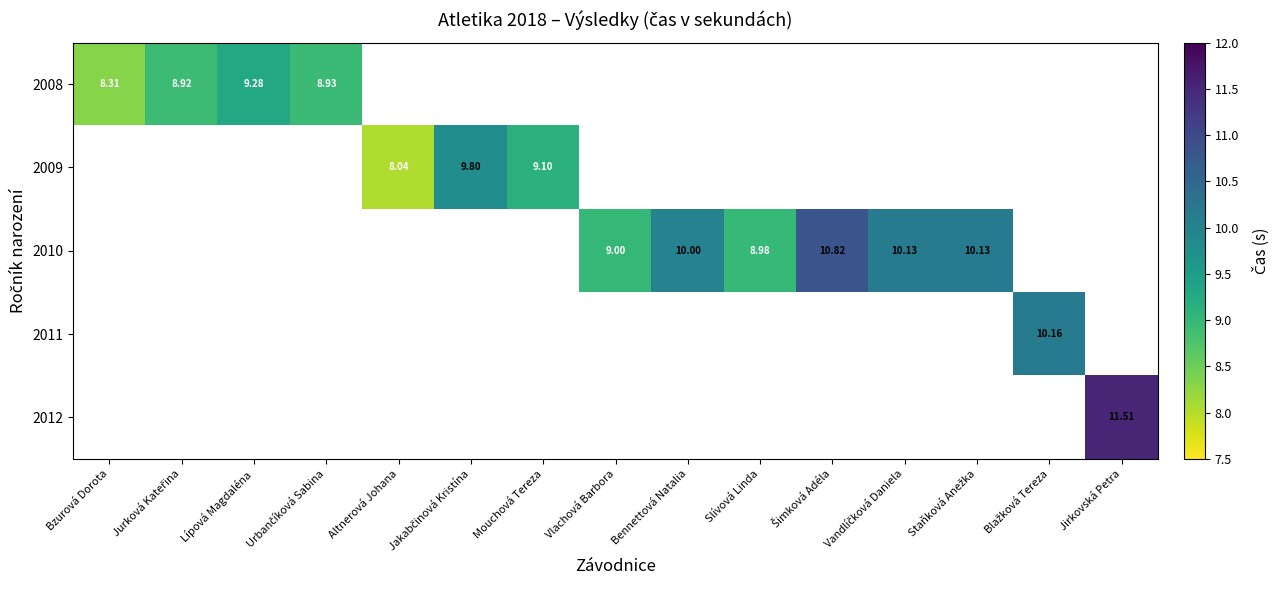

At how many categories does at least one series exceed 8?

15